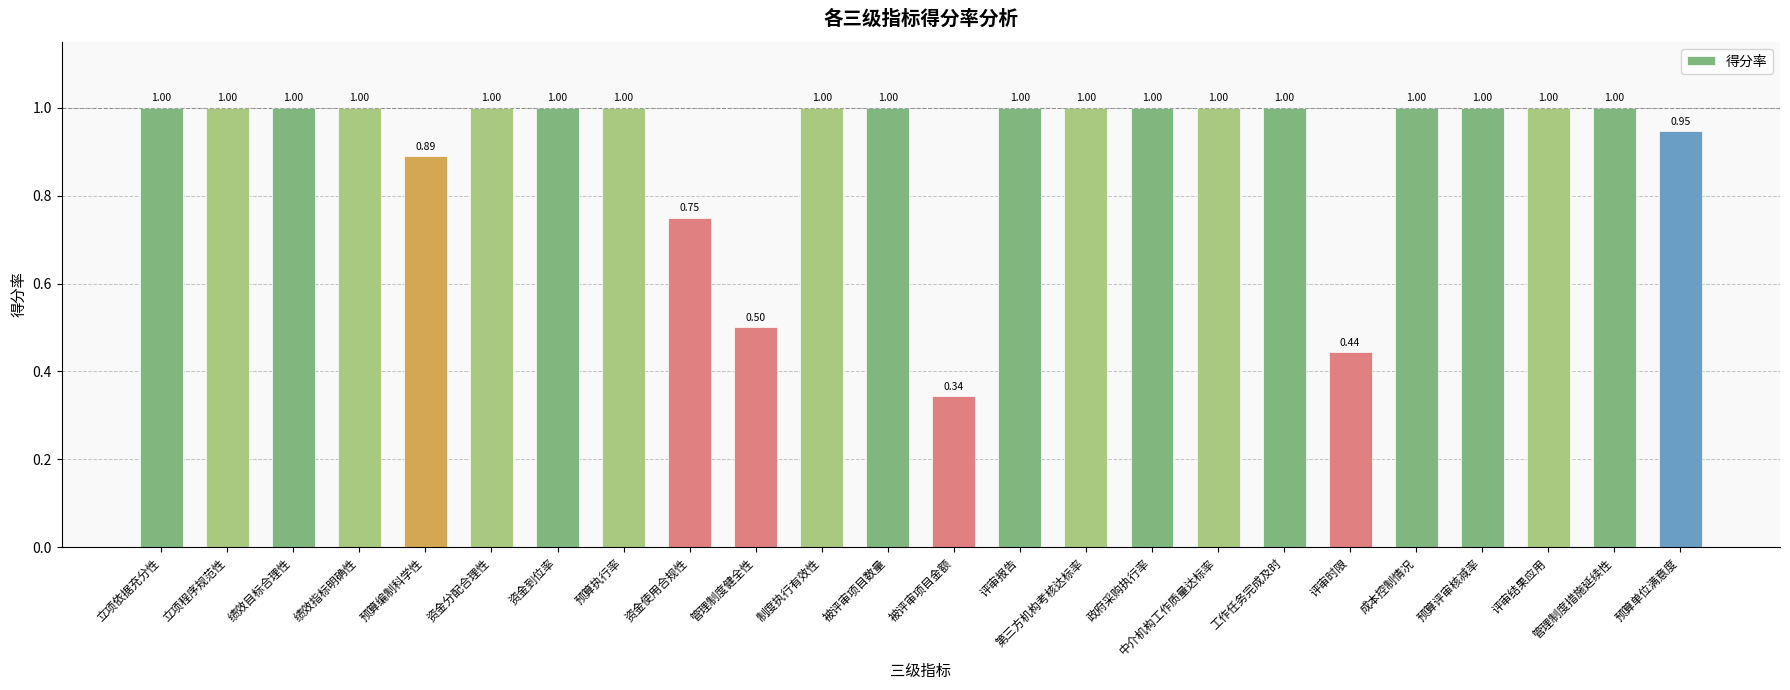

What is the difference between the maximum and minimum values?

0.7